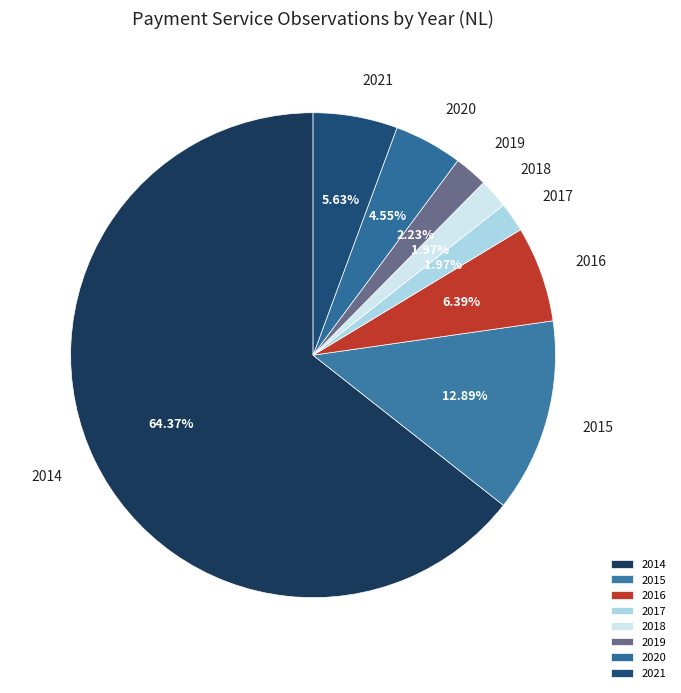

To the nearest percent, what percentage of the pie is 2019?

2%